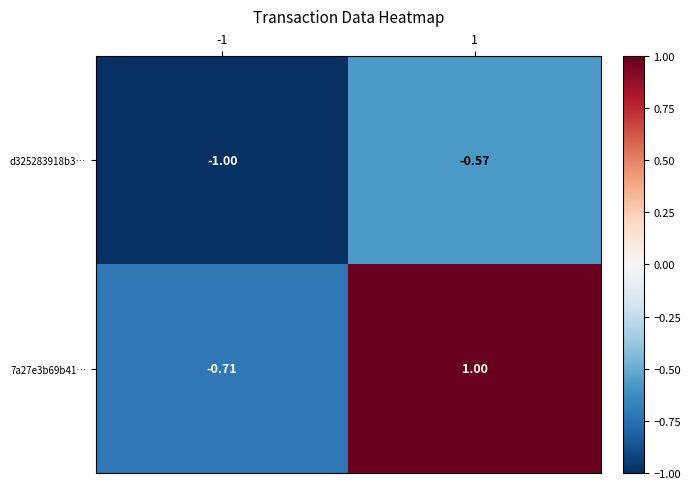

Count the number of data series in this chart.

2